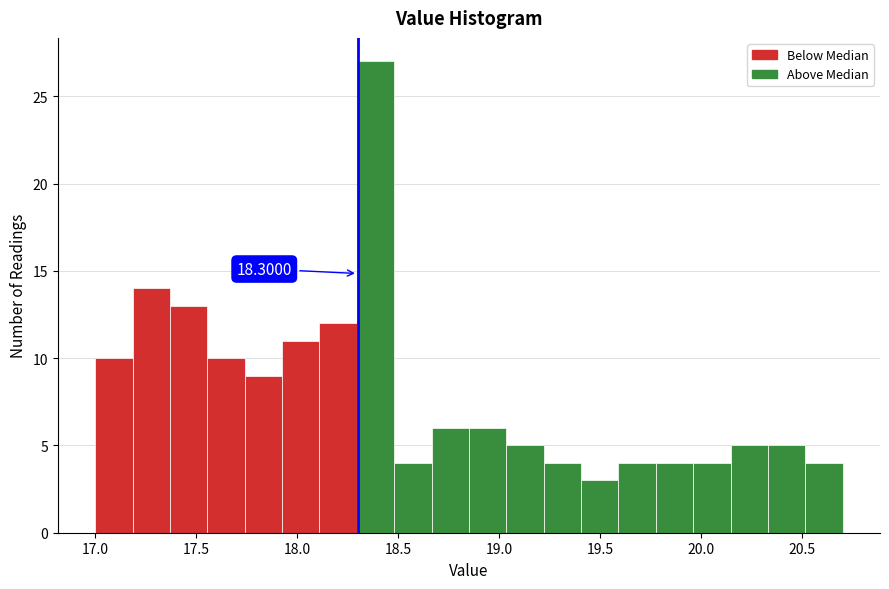

Read against the x-axis, roughly where is the centre of the tallest bar?

18.40